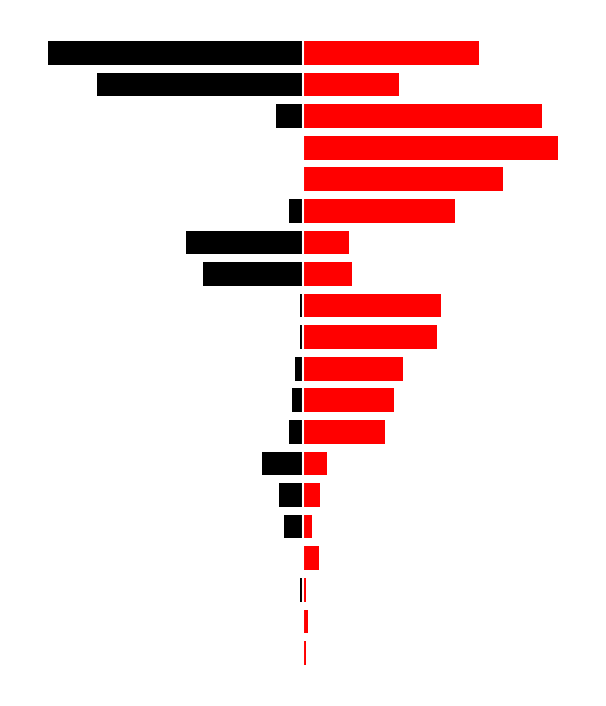

What is the value of the Pagu (Black) bar at the 16th from the left?

-400000